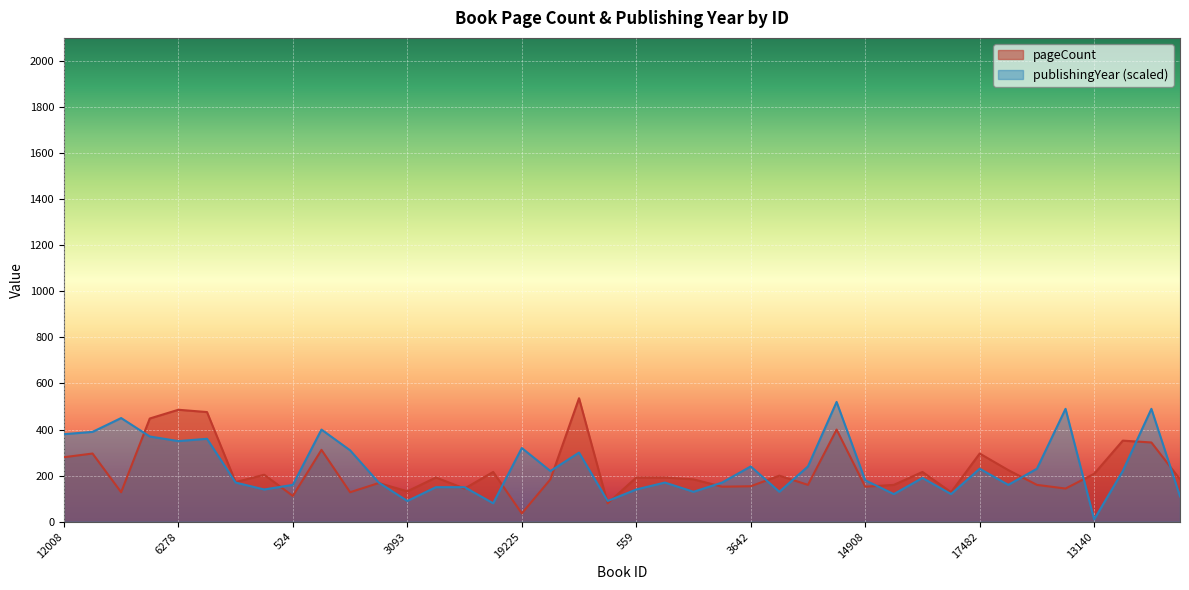

What is the sum of all pageCount values?

8932